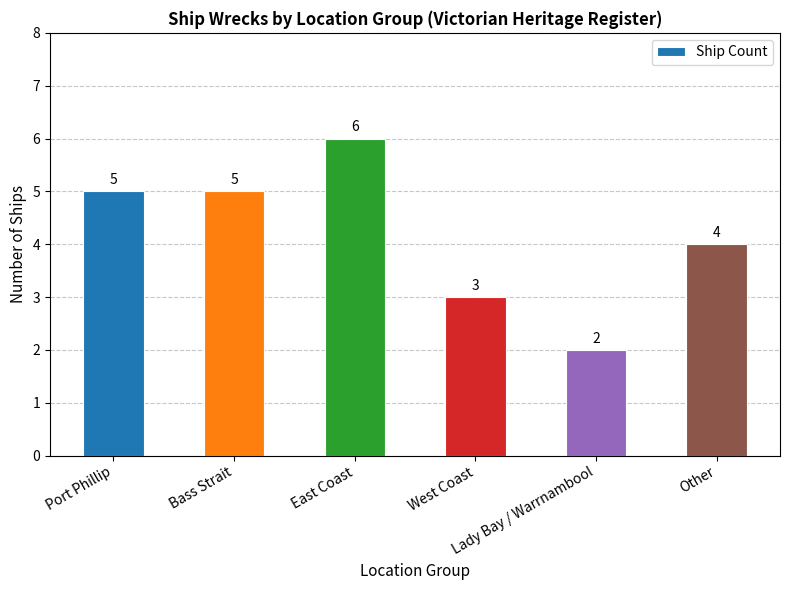

Are the bars horizontal?

No